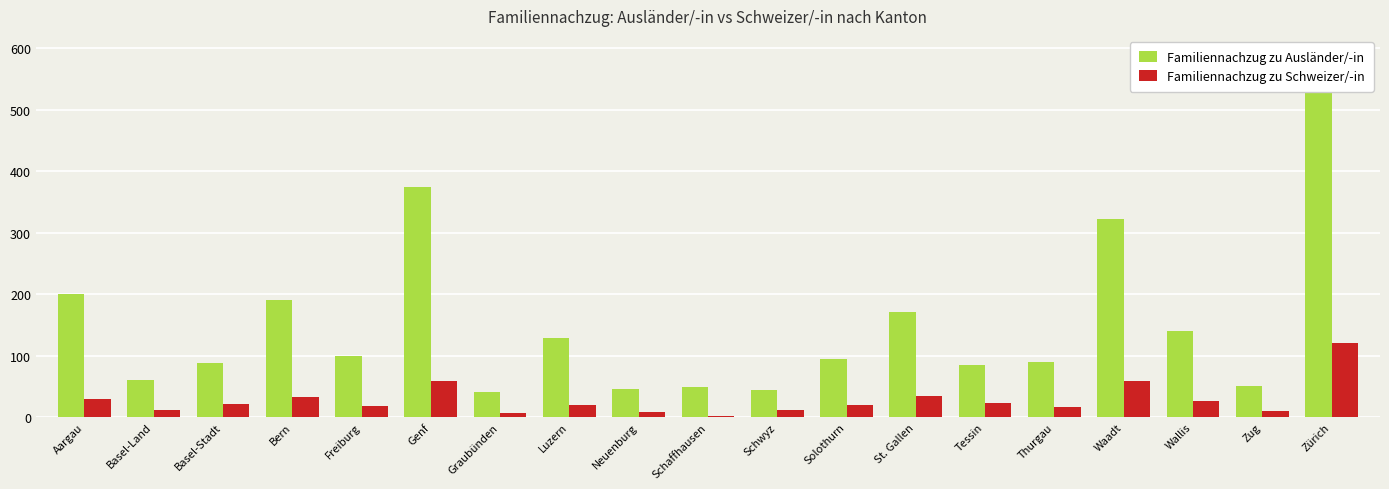

Reading left to right, what are all the values shown in this chart?

Familiennachzug zu Ausländer/-in: 200	60	88	190	100	374	40	129	46	49	44	95	171	84	90	322	140	50	555
Familiennachzug zu Schweizer/-in: 29	11	21	32	18	59	6	19	8	1	12	19	35	23	17	59	26	10	121